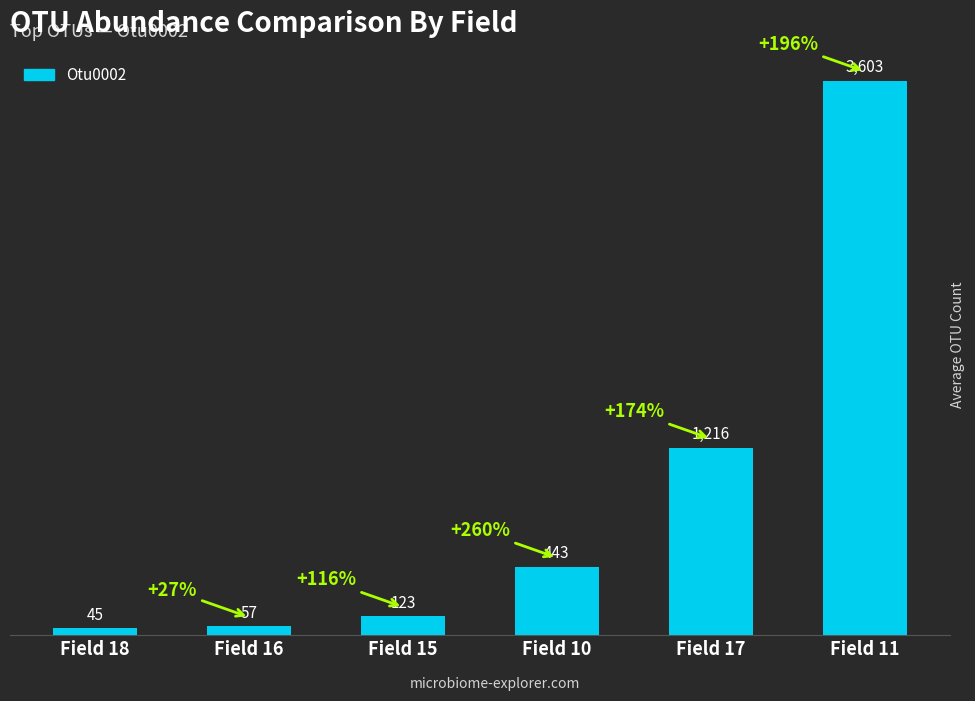

Reading left to right, transcribe all the data shown in this chart.

45	57	123	443	1216	3603